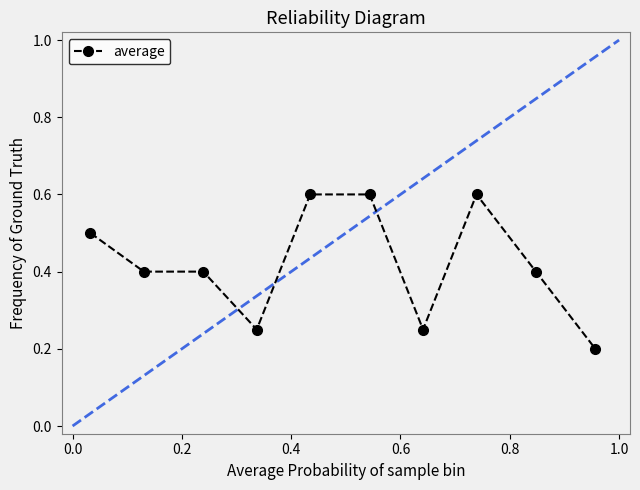

What is the average value?

0.4